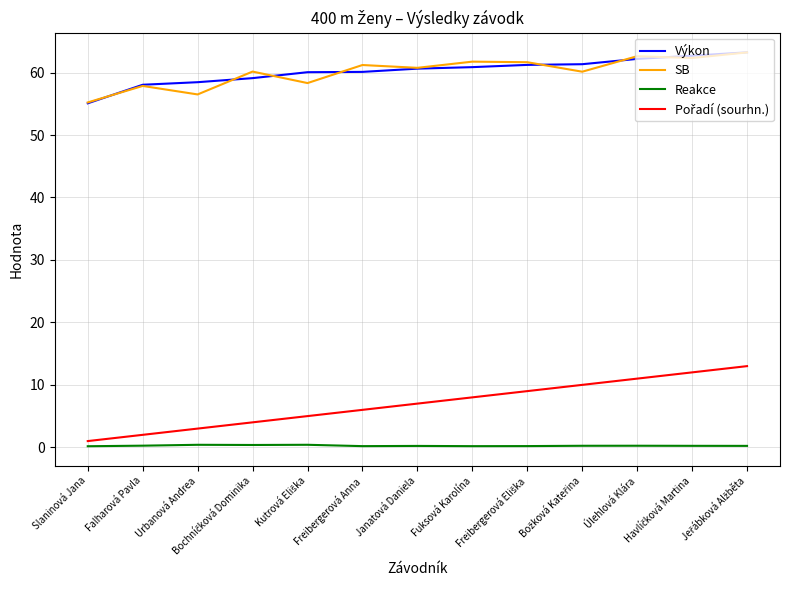

What is the total value across all series at Freibergerová Anna?

127.5